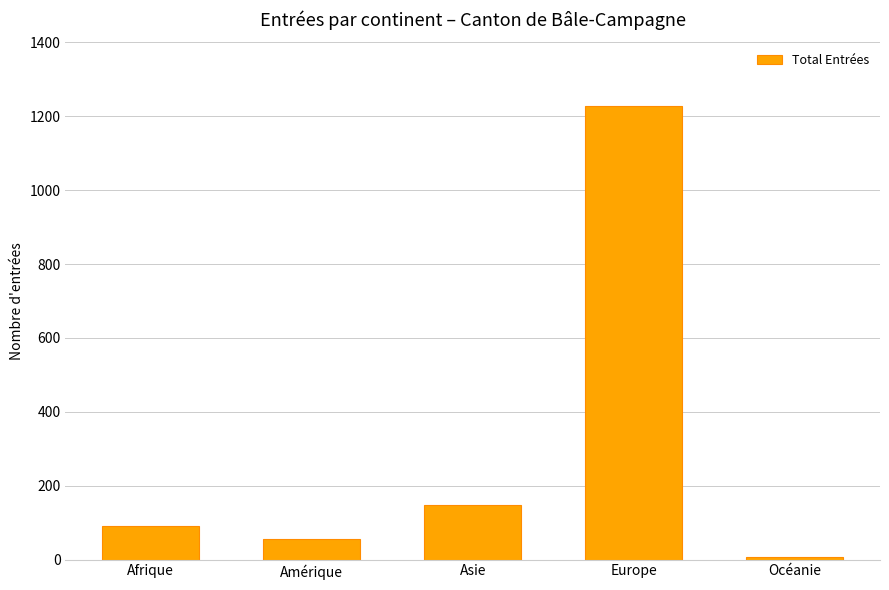

Reading left to right, list all the values displayed in this chart.

90	57	148	1229	7